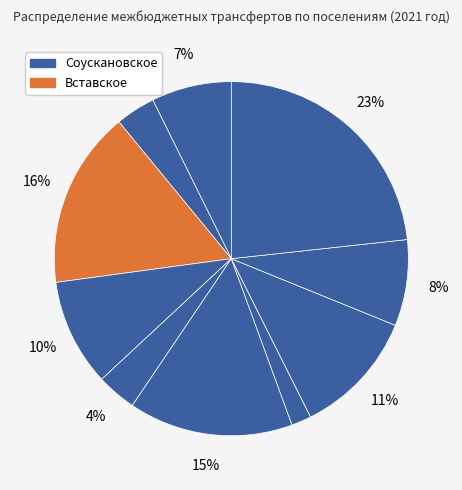

Is there any slice that represents more than half of the pie?

No